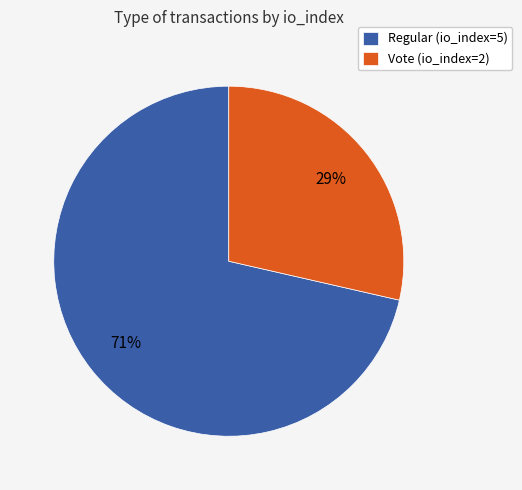

What is the largest slice in the pie chart?

Regular (io_index=5)